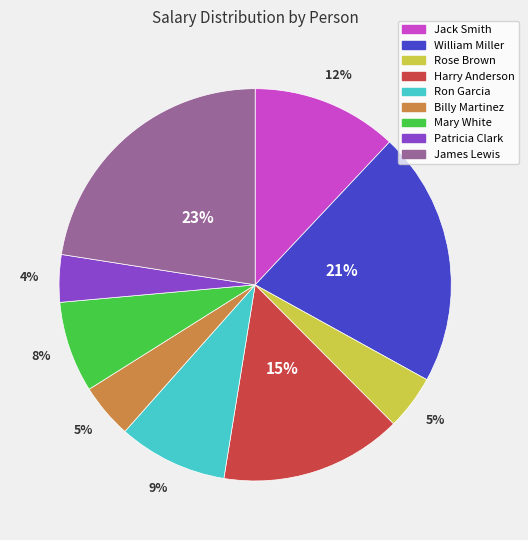

To the nearest percent, what portion does Harry Anderson represent?

15%